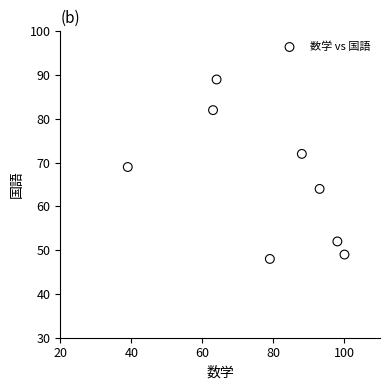

What is the range of Y values (max minus min)?

41